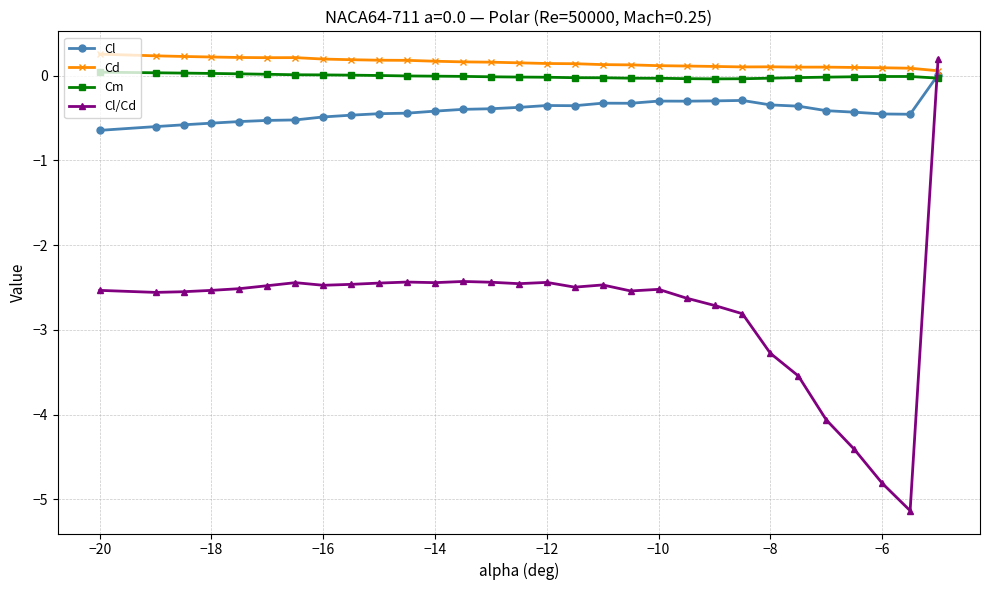

How many distinct data groups are displayed?

4